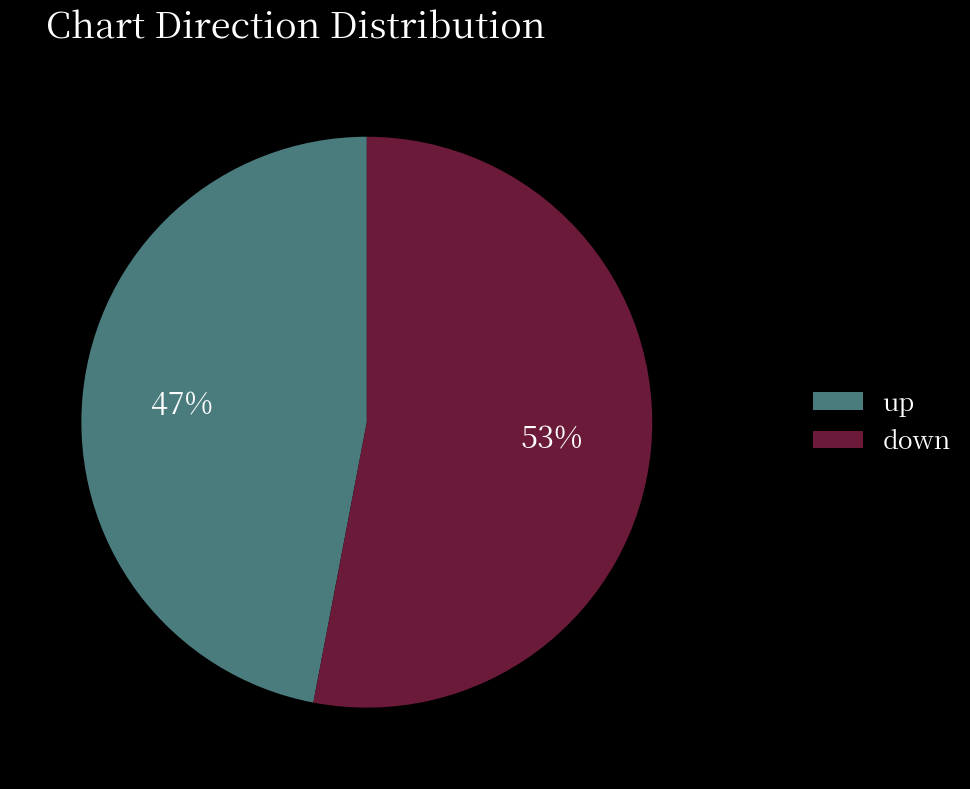

Which slice is the smallest?

up